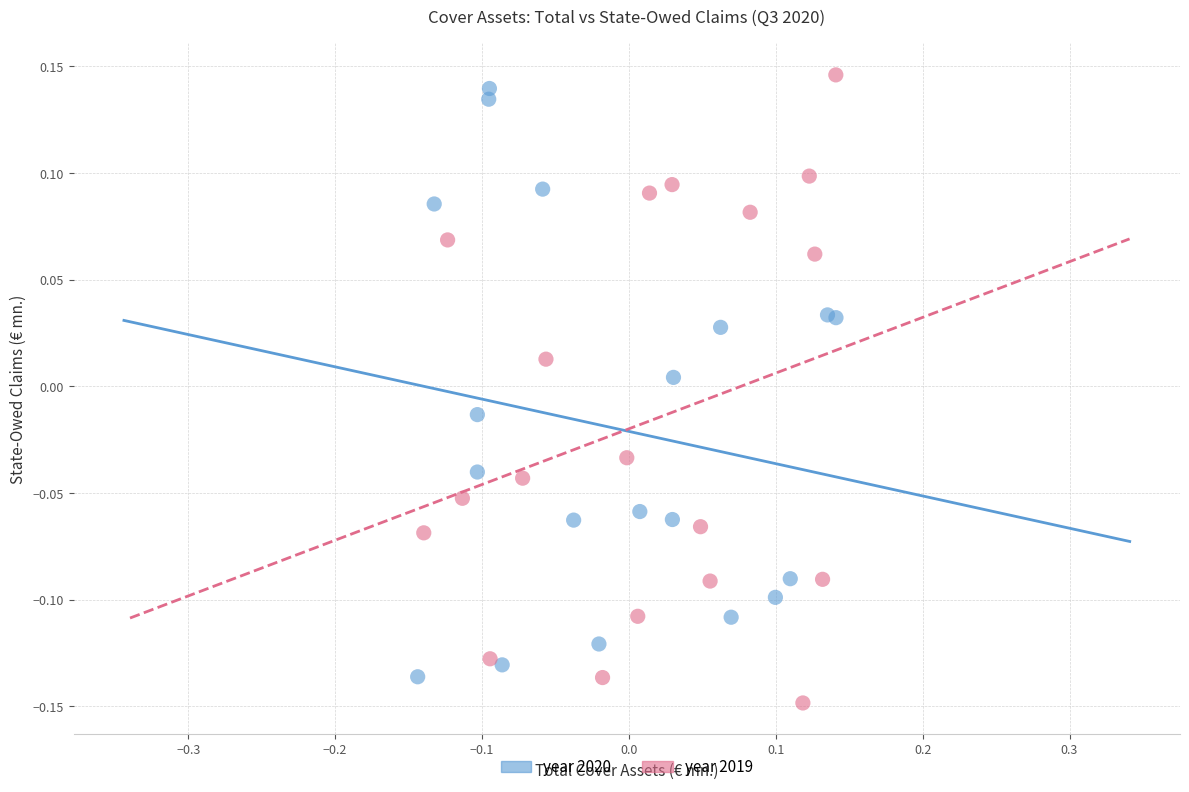

Which series reaches the maximum Y coordinate?

year 2019